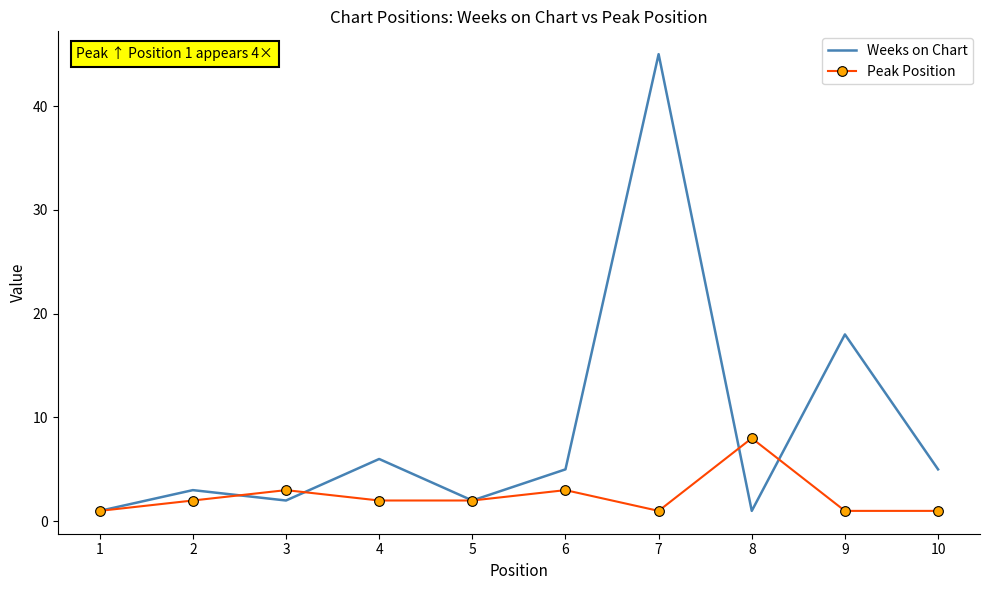

Rank the series by their maximum value, from highest to lowest.

Weeks on Chart, Peak Position